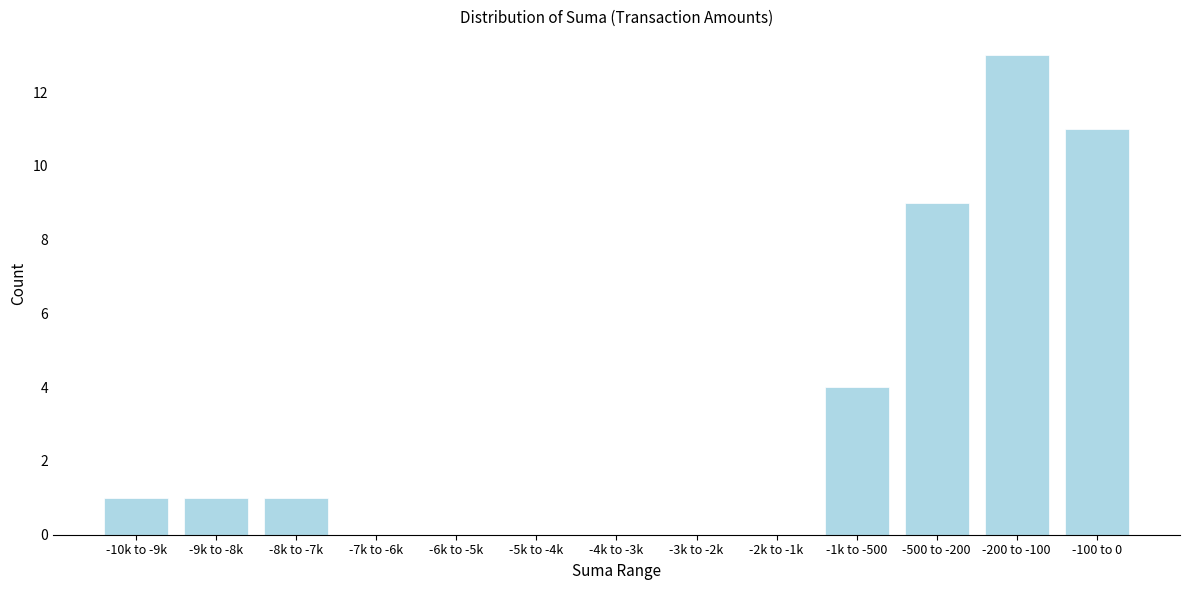

Reading right to left, extract all data points from this chart.

-100 to 0=11	-200 to -100=13	-500 to -200=9	-1k to -500=4	-2k to -1k=0	-3k to -2k=0	-4k to -3k=0	-5k to -4k=0	-6k to -5k=0	-7k to -6k=0	-8k to -7k=1	-9k to -8k=1	-10k to -9k=1